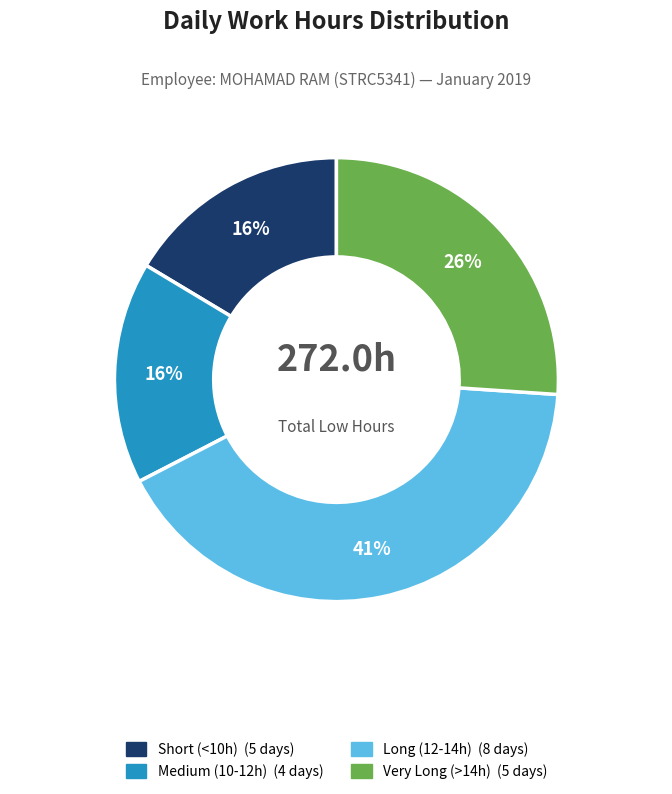

Is there a majority slice in this chart?

No